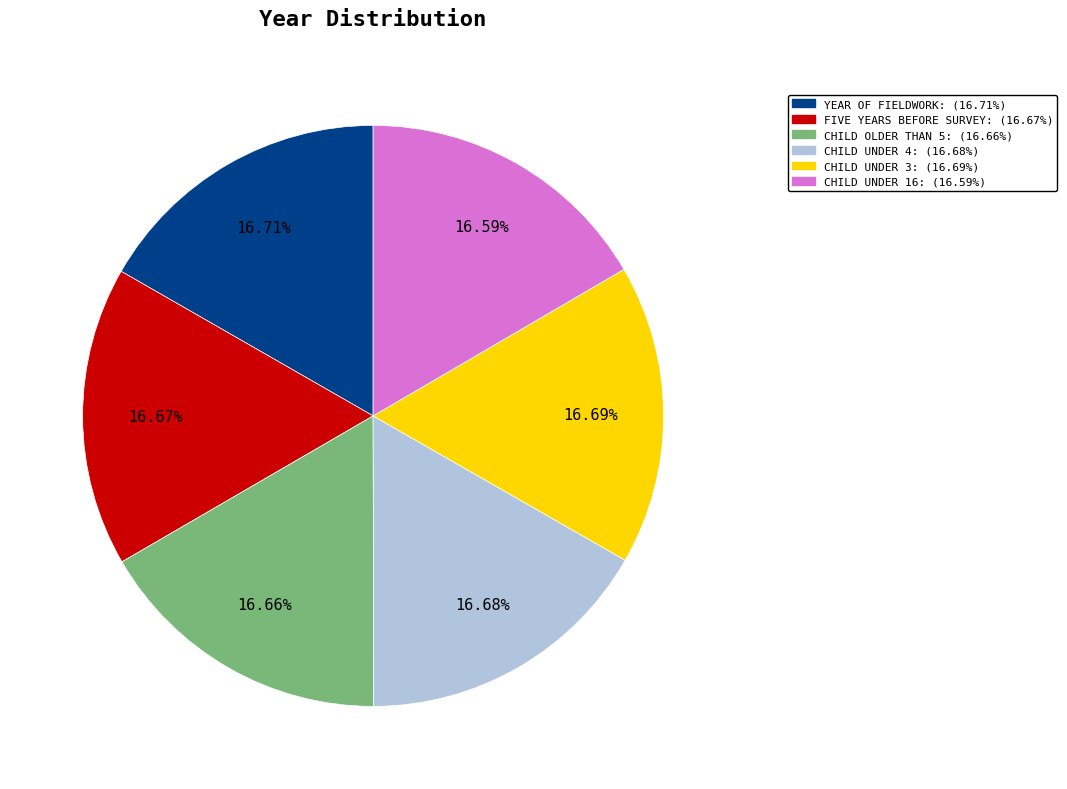

Approximately how many times larger is the value at FIVE YEARS BEFORE SURVEY: compared to YEAR OF FIELDWORK:?

1.0